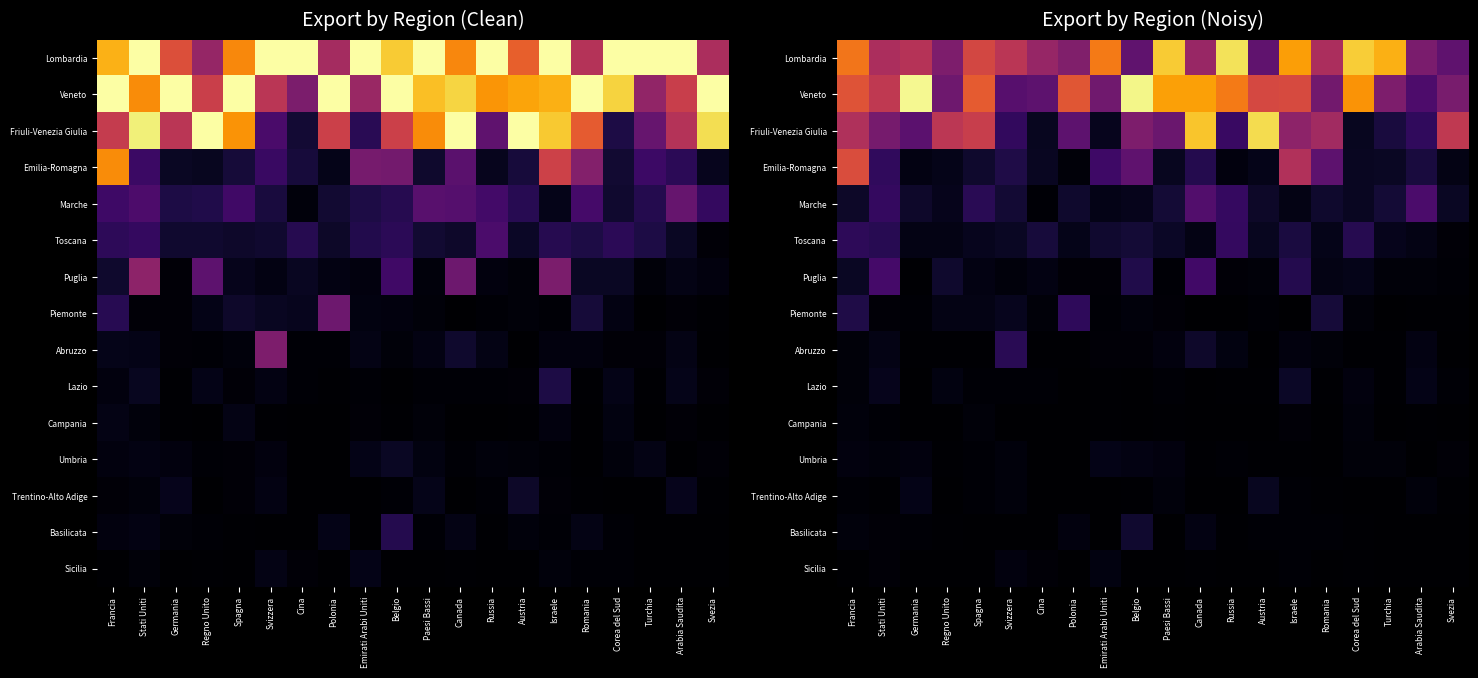

Rank the categories by Abruzzo value from highest to lowest.

Svizzera, Canada, Stati Uniti, Arabia Saudita, Russia, Paesi Bassi, Israele, Francia, Romania, Emirati Arabi Uniti, Belgio, Corea del Sud, Polonia, Spagna, Regno Unito, Germania, Turchia, Cina, Svezia, Austria